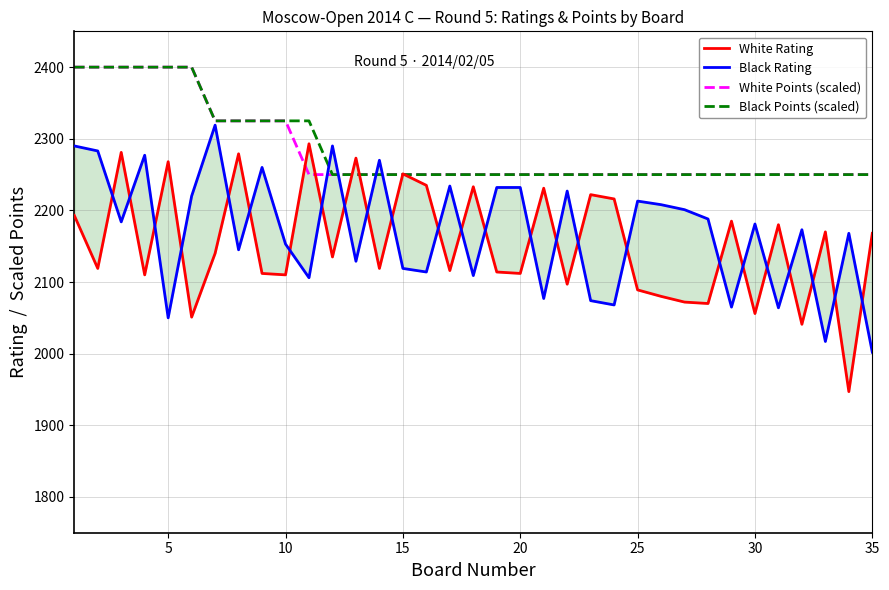

True or false: Black Points (scaled) and White Points (scaled) cross at least once.

False